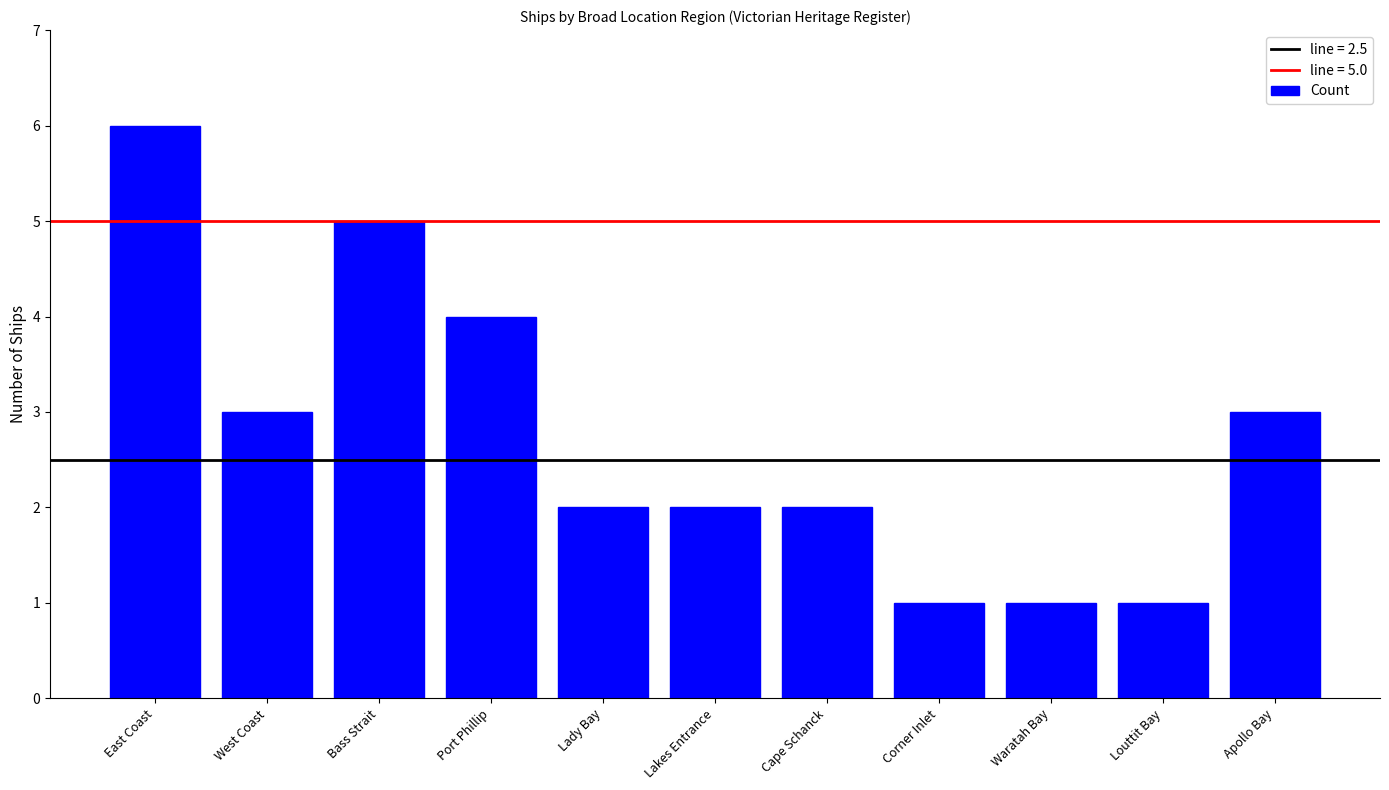

What is the approximate value at East Coast?

6